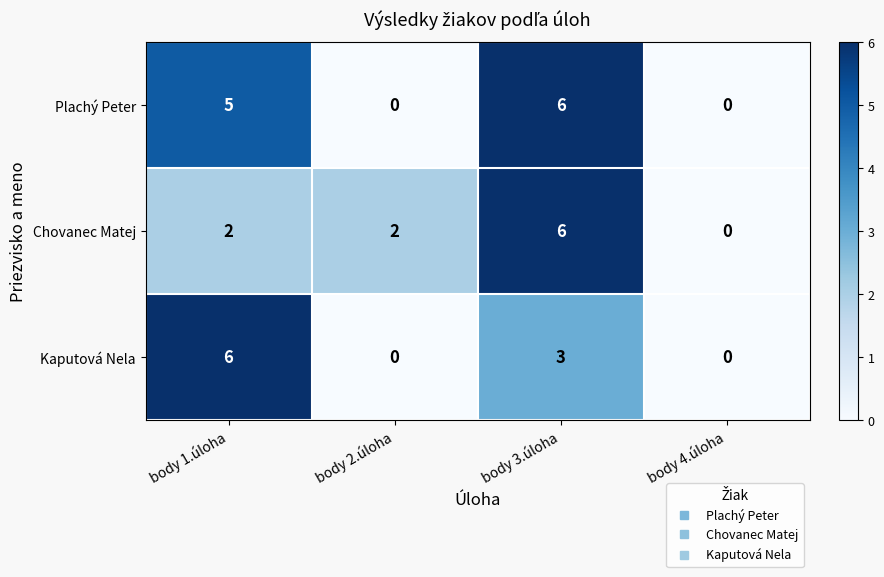

Count the number of data series in this chart.

3